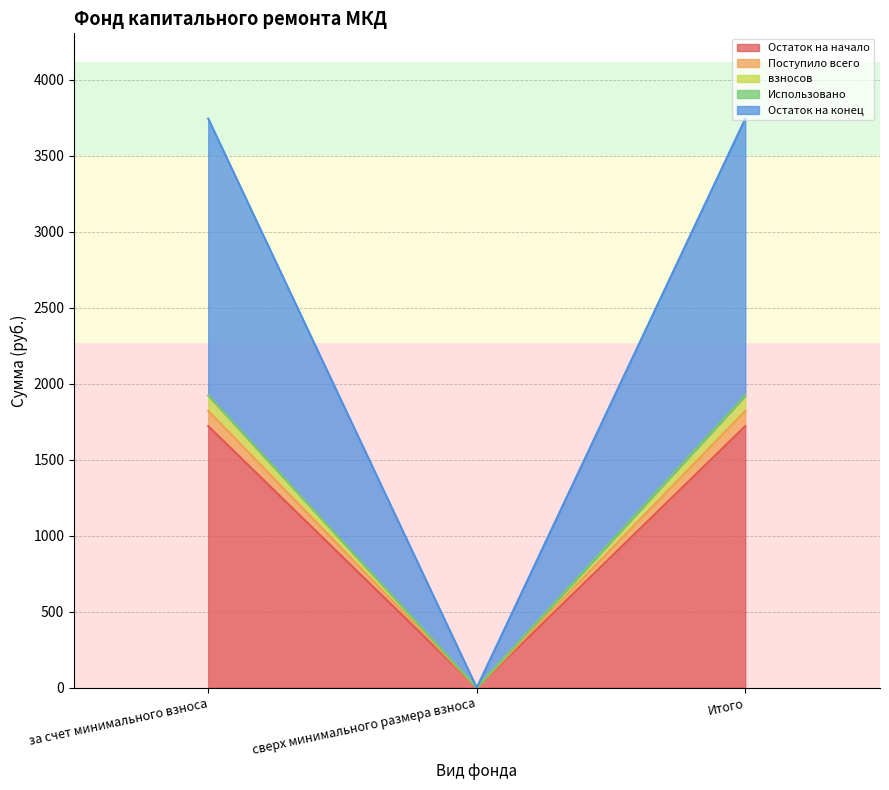

What is the sum of the взносов values at за счет минимального взноса and сверх минимального размера взноса?

1922.5